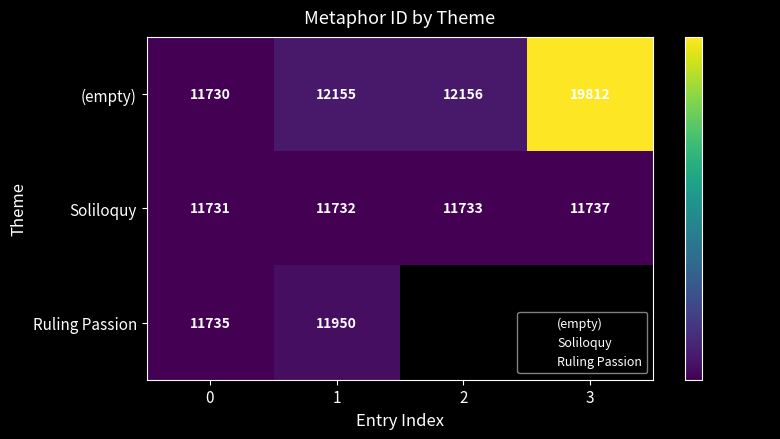

Which series has the widest spread of values?

(empty)